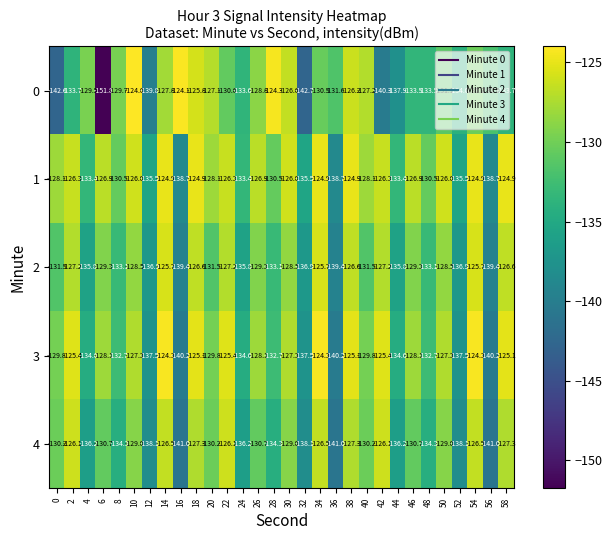

What is the average value of the 1 series?

-129.5